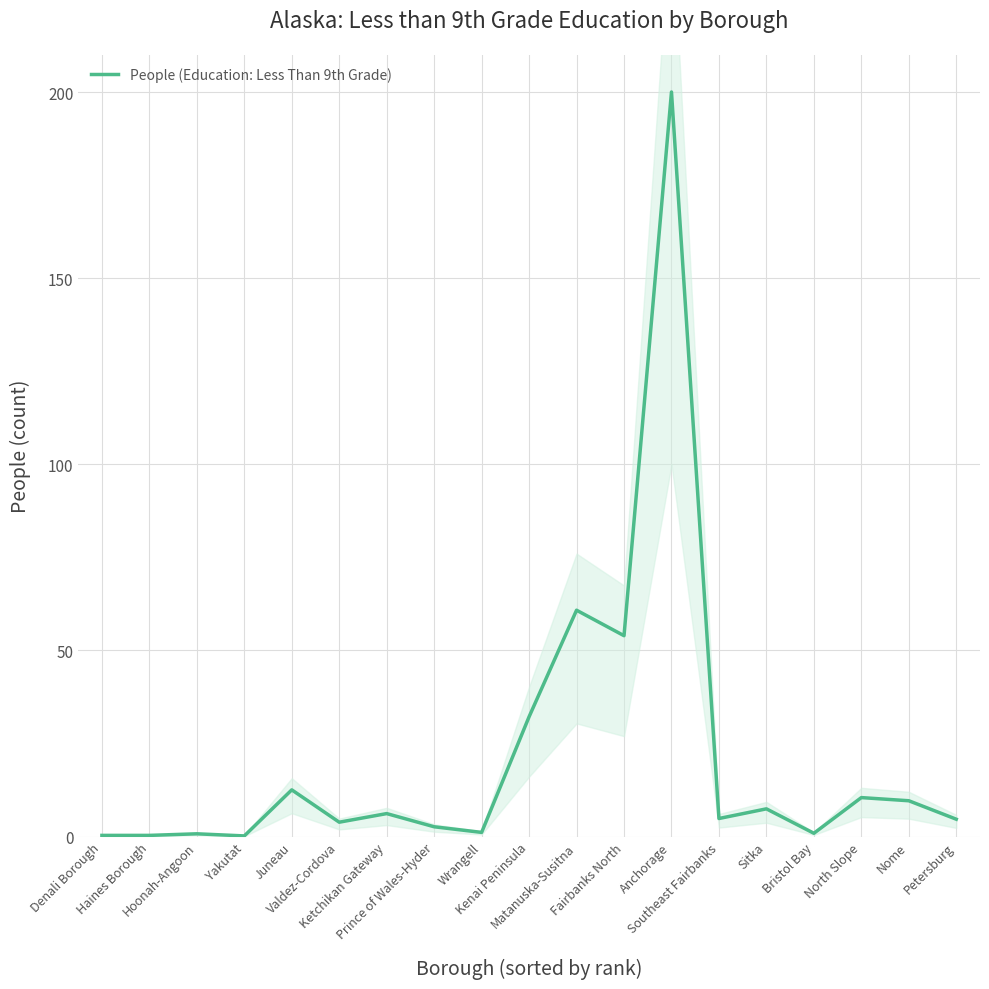

Reading left to right, what are all the values shown in this chart?

0.3	0.3	0.8	0.2	12.6	3.9	6.2	2.6	1.1	32.2	60.8	54.0	200.0	4.9	7.5	0.9	10.5	9.6	4.7